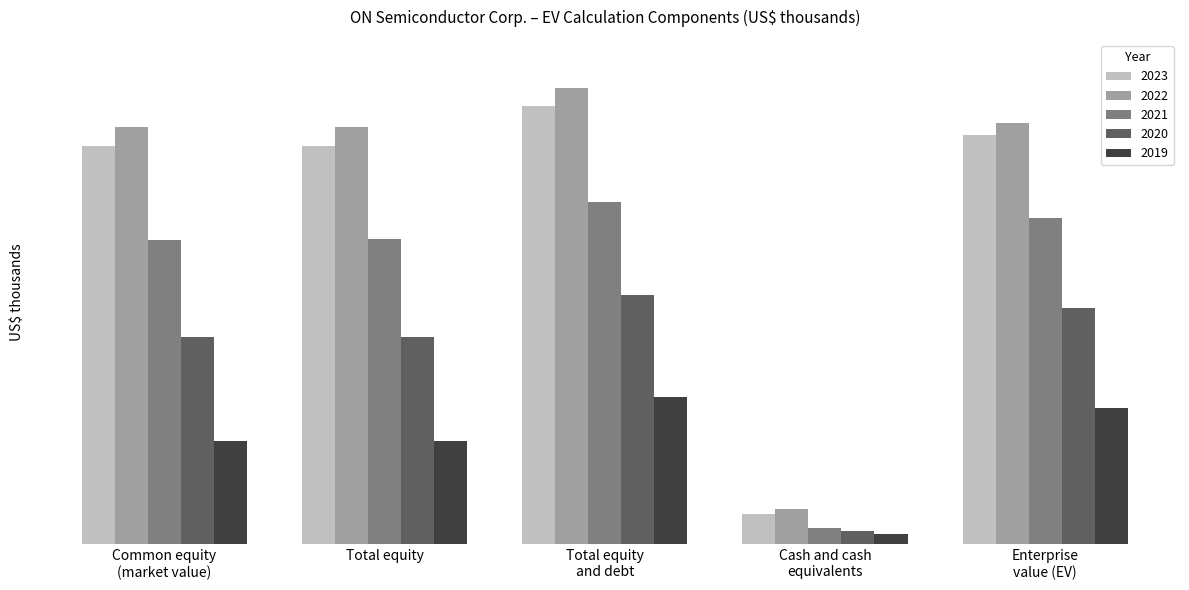

What is the difference between the maximum and minimum values in the 2022 series?

35060420